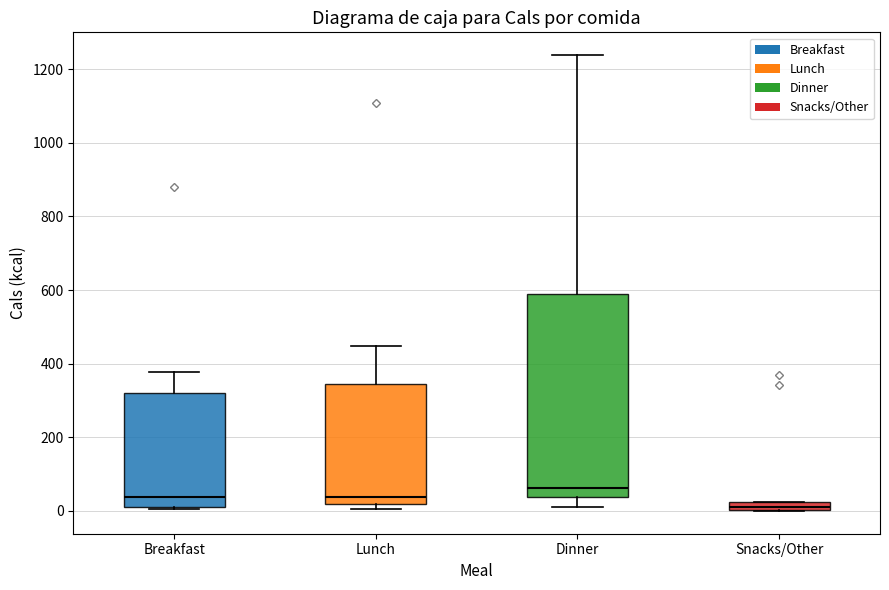

Which box is the tallest, from its lower edge to its upper edge?

Dinner